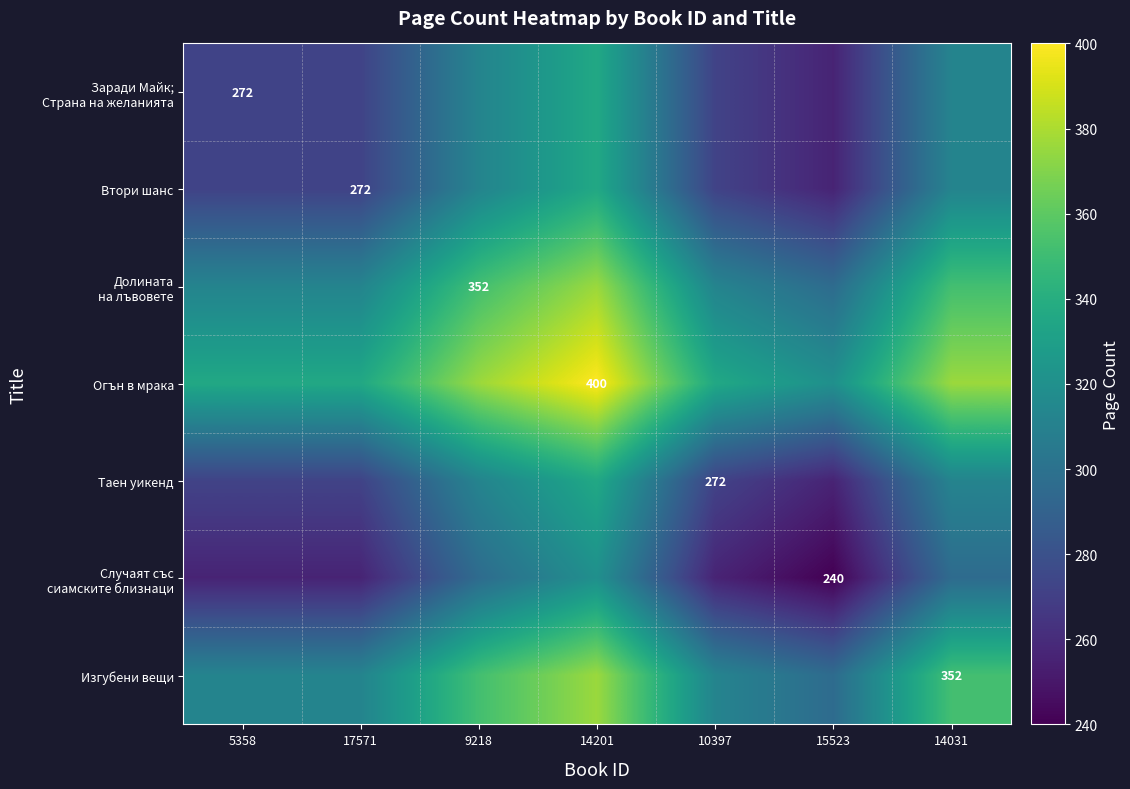

What is the difference between the highest and lowest values at 5358?

80